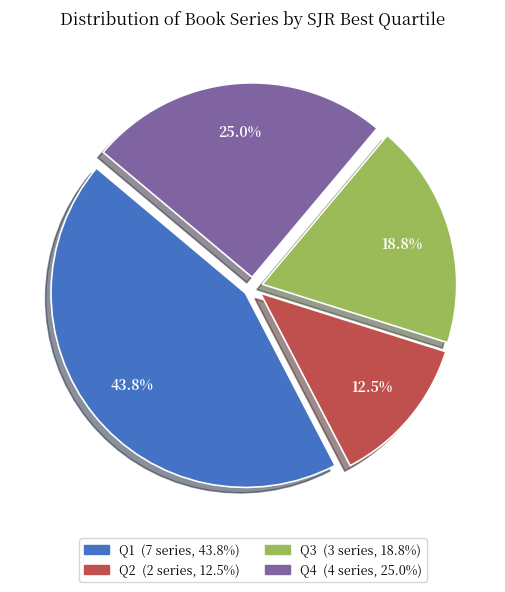

Between Q1 and Q4, which is larger?

Q1